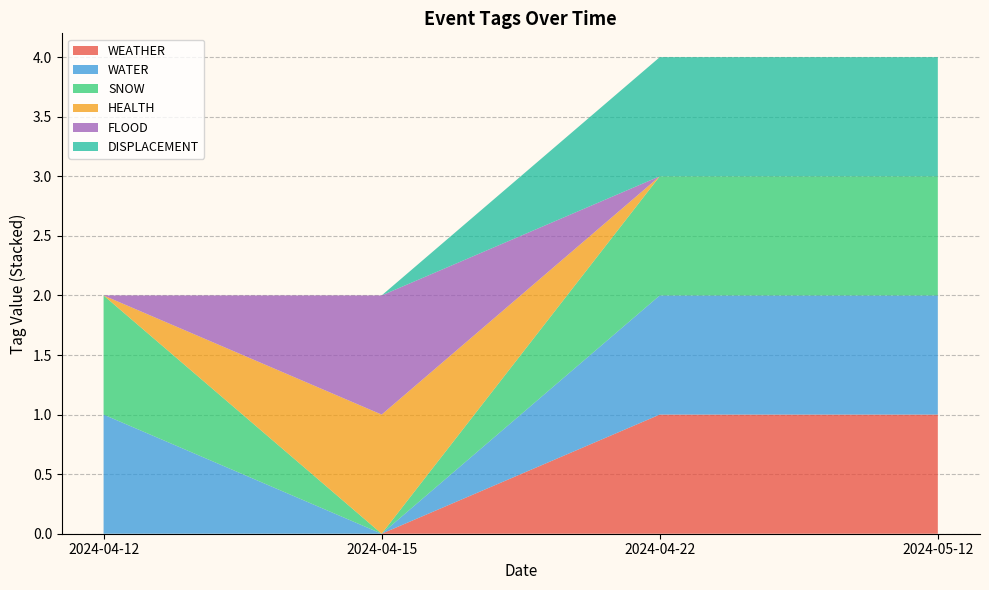

Reading left to right, extract all data points from this chart.

WEATHER: 2024-04-12=0	2024-04-15=0	2024-04-22=1	2024-05-12=1
WATER: 2024-04-12=1	2024-04-15=0	2024-04-22=1	2024-05-12=1
SNOW: 2024-04-12=1	2024-04-15=0	2024-04-22=1	2024-05-12=1
HEALTH: 2024-04-12=0	2024-04-15=1	2024-04-22=0	2024-05-12=0
FLOOD: 2024-04-12=0	2024-04-15=1	2024-04-22=0	2024-05-12=0
DISPLACEMENT: 2024-04-12=0	2024-04-15=0	2024-04-22=1	2024-05-12=1